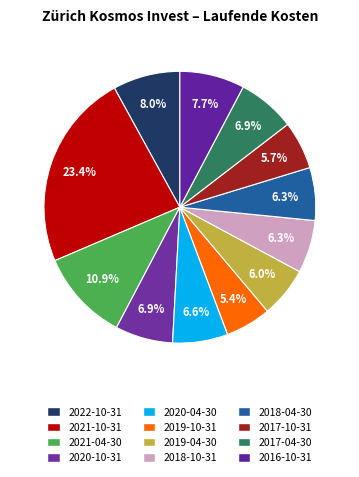

What percentage is the 2017-10-31 slice, to the nearest percent?

6%